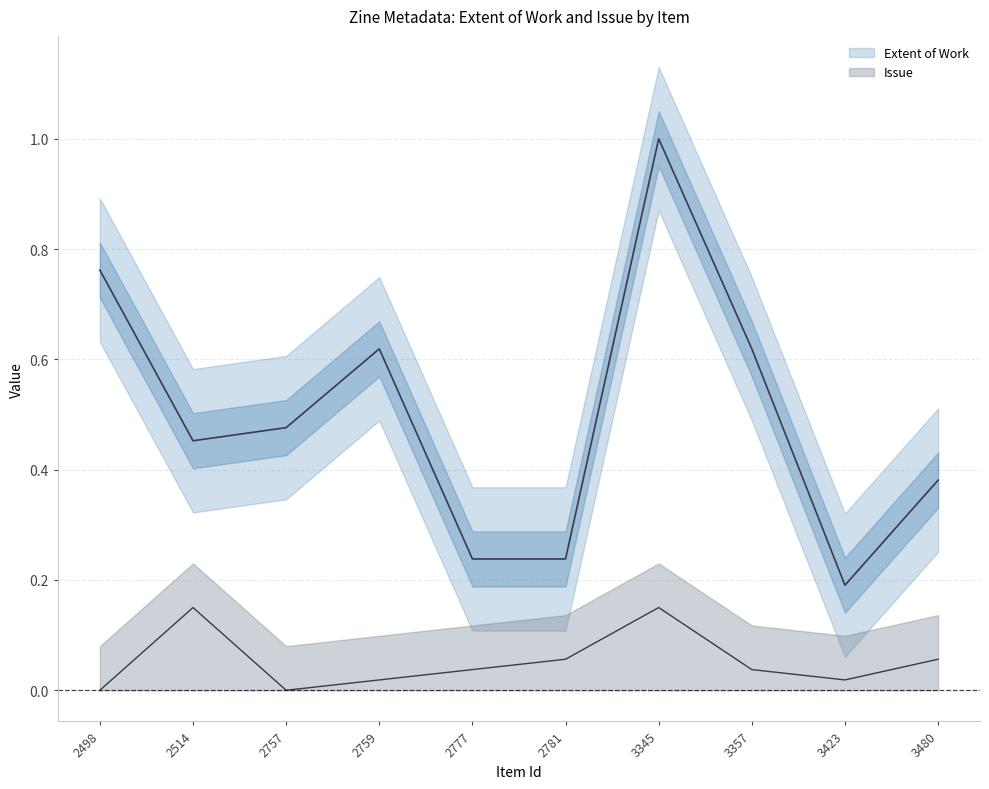

Does the chart have visible grid lines?

Yes